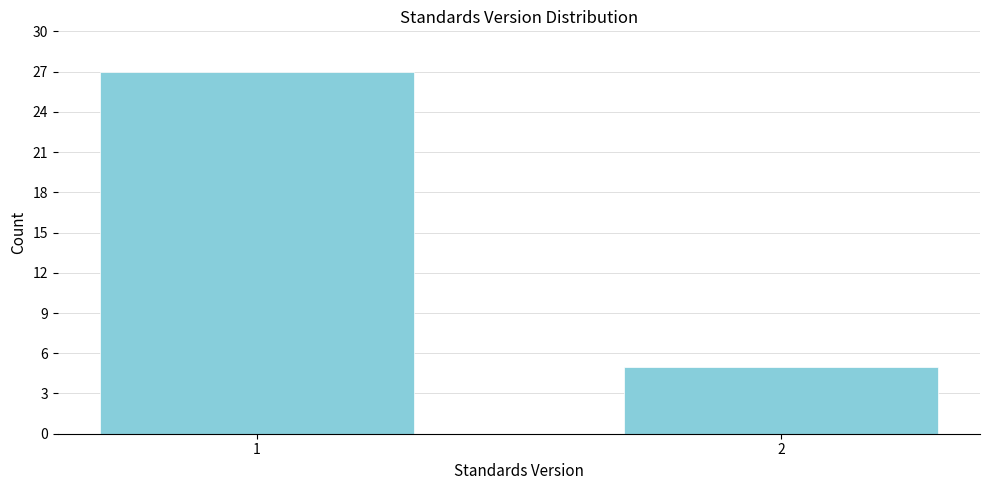

Reading right to left, list all the values displayed in this chart.

5	27